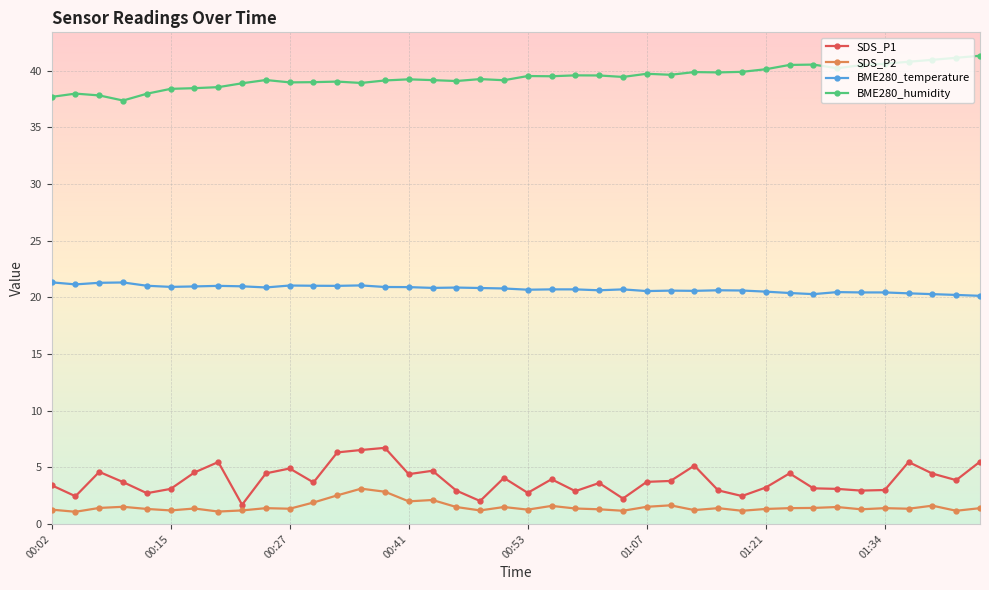

At how many categories does at least one series exceed 33?

40